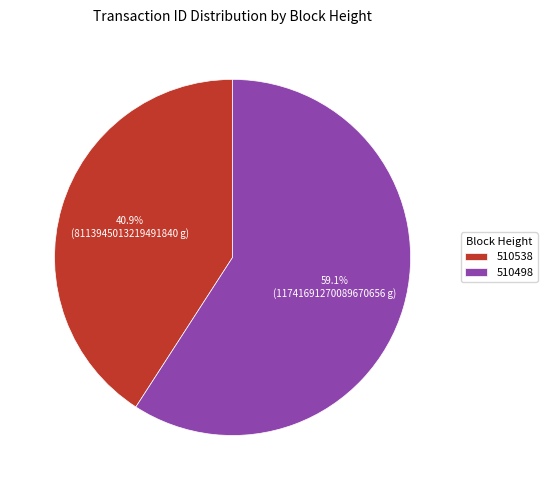

What percentage do 510498 and 510538 together represent?

100.0%